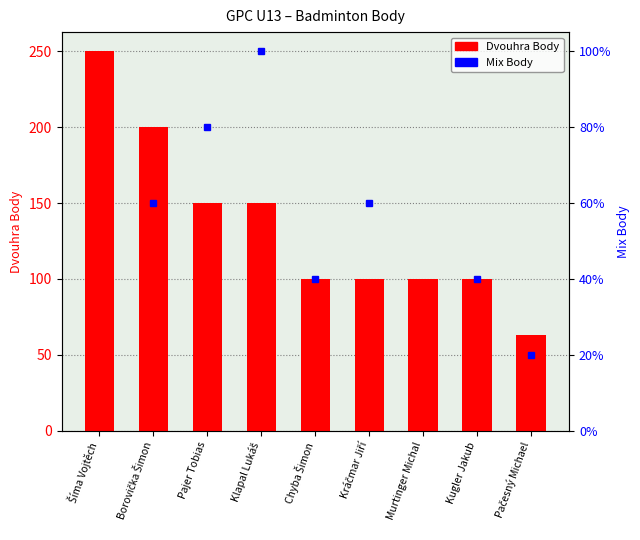

Which category has the lowest value across all series?

Pačesný Michael